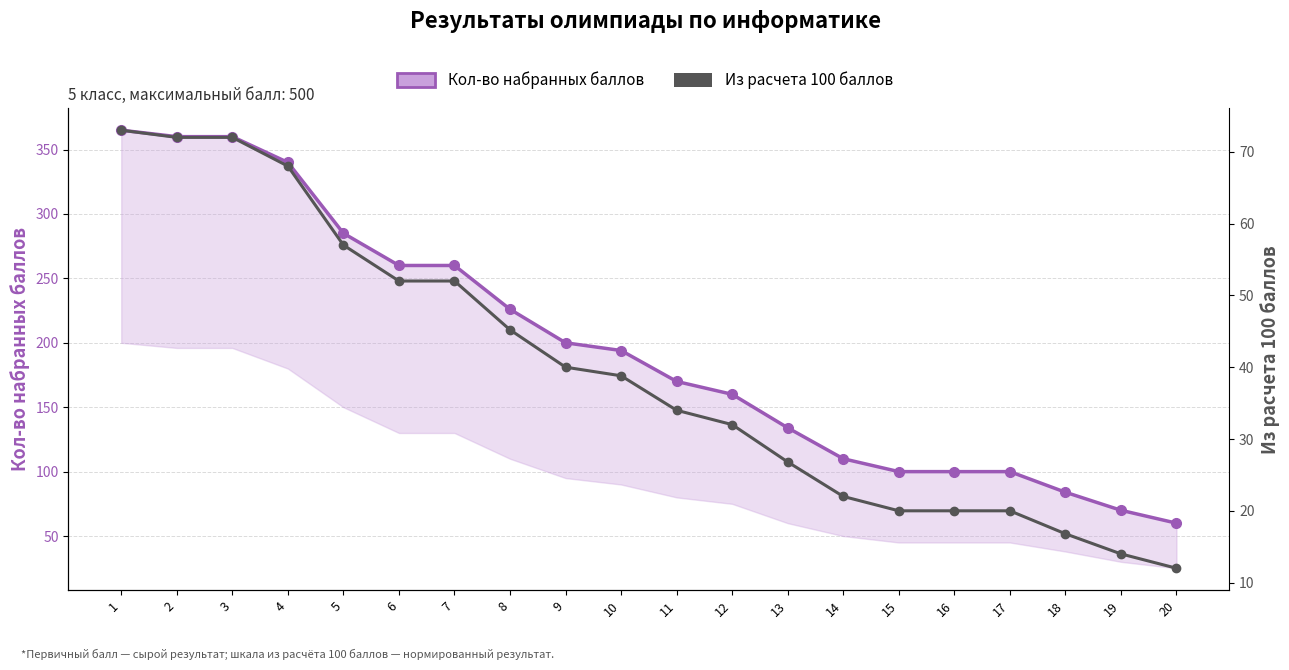

Reading left to right, what are all the values shown in this chart?

Кол-во набранных баллов: 365.0	360.0	360.0	340.0	285.0	260.0	260.0	226.0	200.0	194.0	170.0	160.0	134.0	110.0	100.0	100.0	100.0	84.0	70.0	60.0
Из расчета 100 баллов: 73.0	72.0	72.0	68.0	57.0	52.0	52.0	45.2	40.0	38.8	34.0	32.0	26.8	22.0	20.0	20.0	20.0	16.8	14.0	12.0